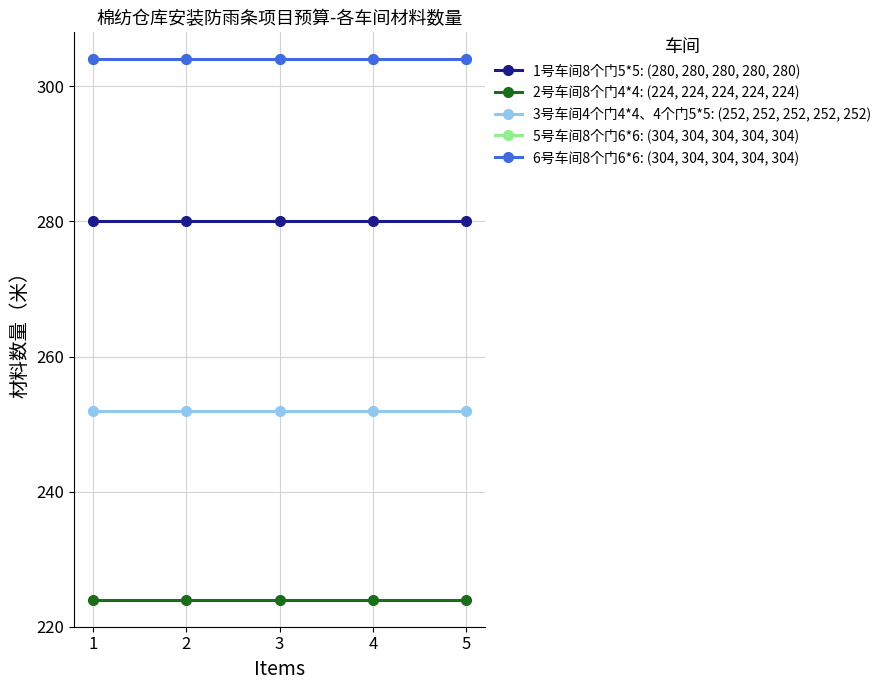

Reading left to right, transcribe all the data shown in this chart.

1号车间8个门5*5: (280, 280, 280, 280, 280): 280	280	280	280	280
2号车间8个门4*4: (224, 224, 224, 224, 224): 224	224	224	224	224
3号车间4个门4*4、4个门5*5: (252, 252, 252, 252, 252): 252	252	252	252	252
5号车间8个门6*6: (304, 304, 304, 304, 304): 304	304	304	304	304
6号车间8个门6*6: (304, 304, 304, 304, 304): 304	304	304	304	304